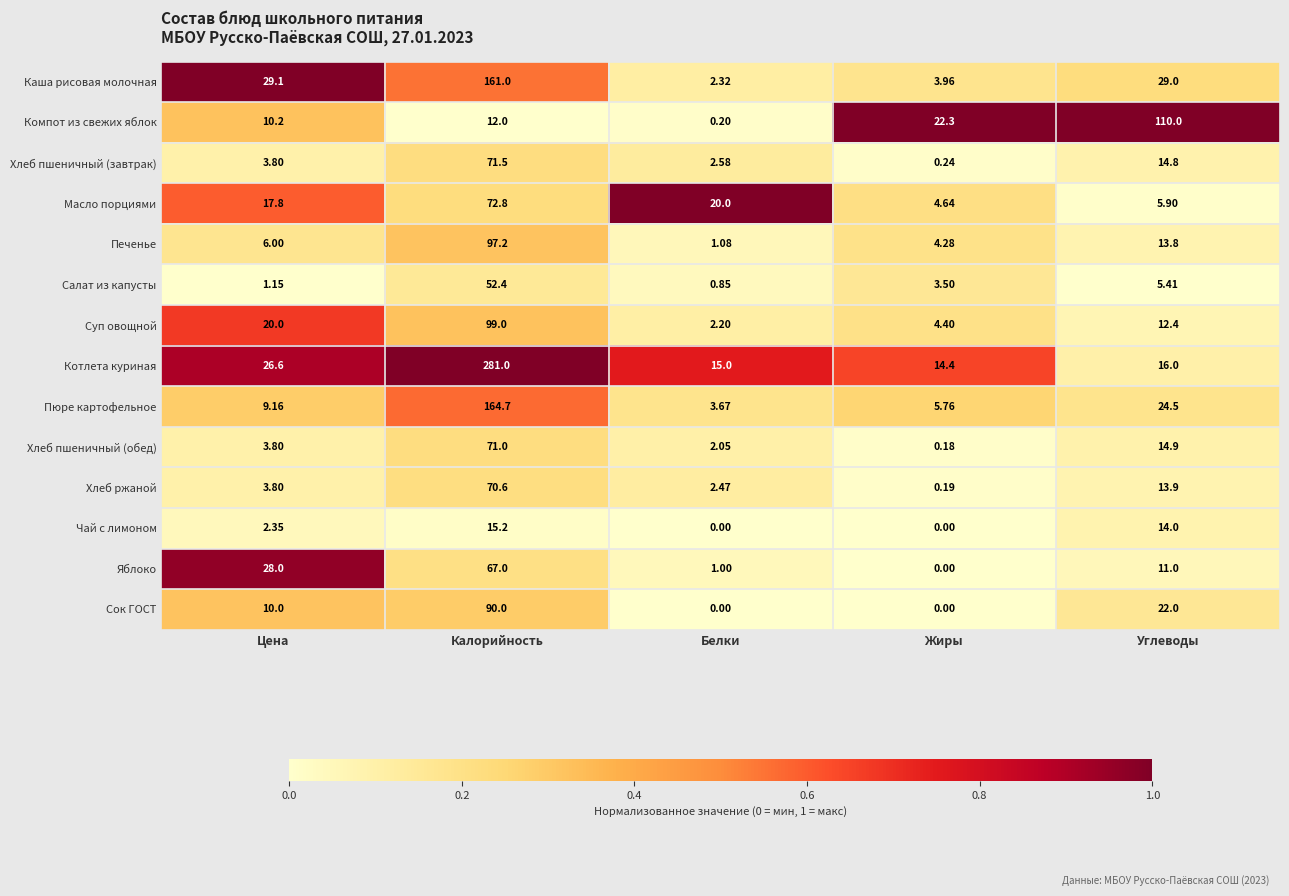

Which series changed the most between Цена and Калорийность?

Котлета куриная